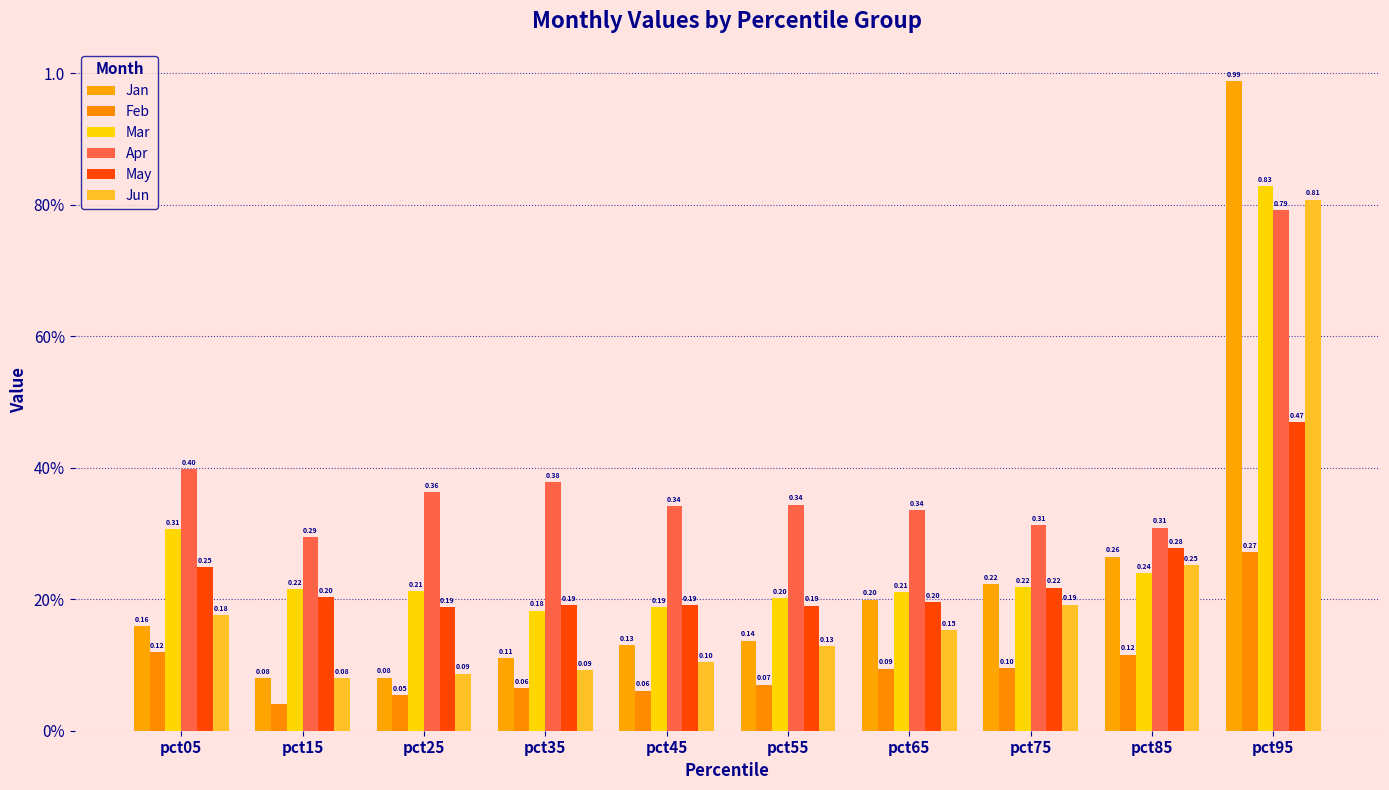

Does the chart contain stacked bars?

No